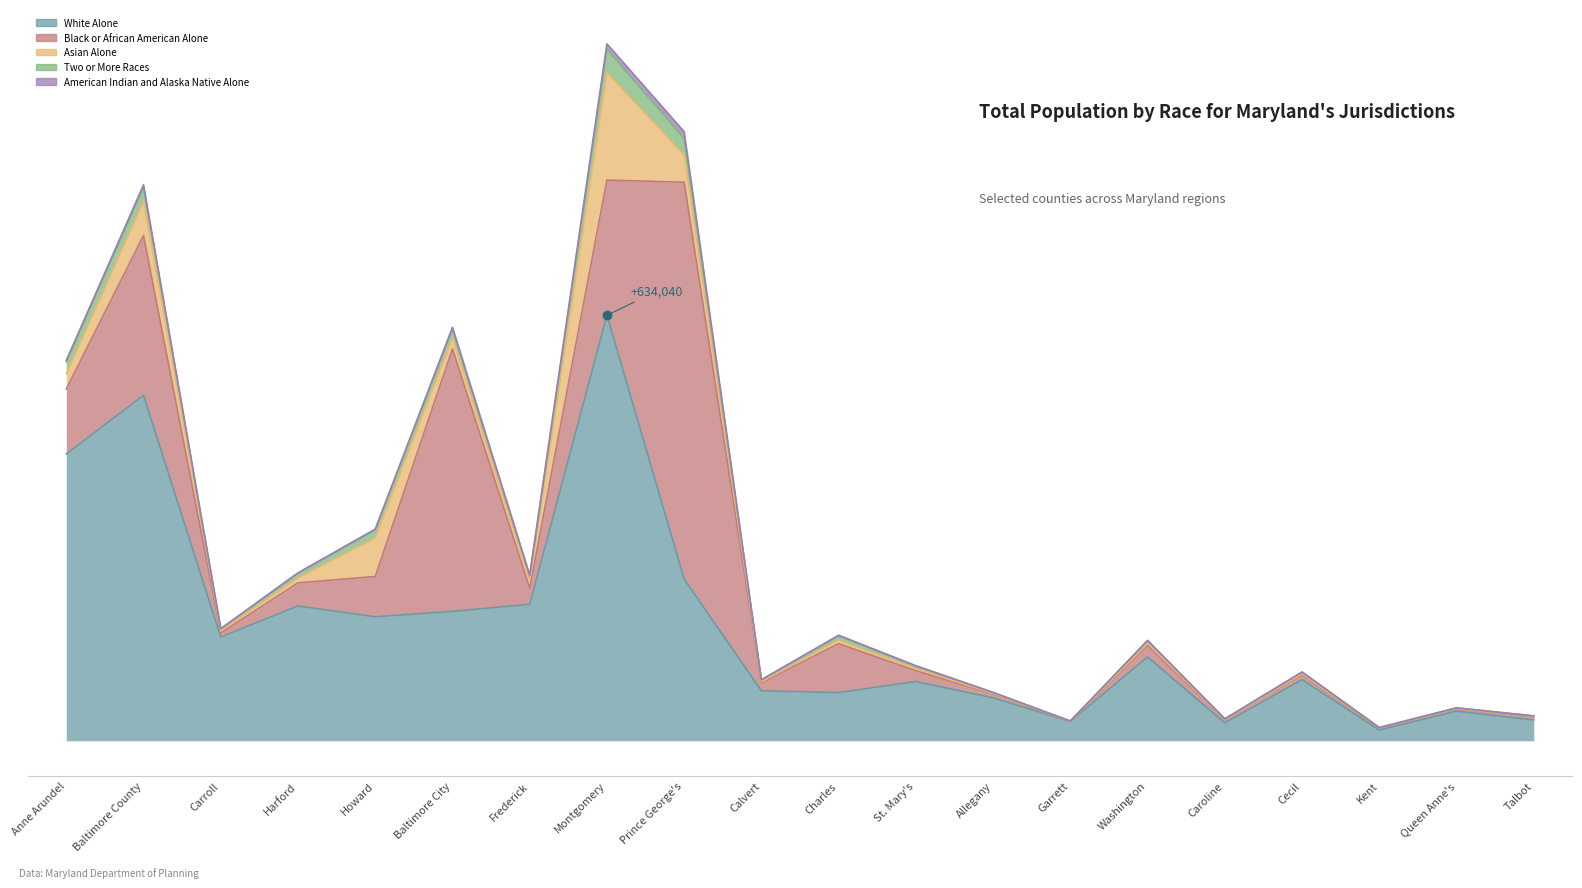

What is the difference between the Two or More Races values at Harford and Prince George's?

17449